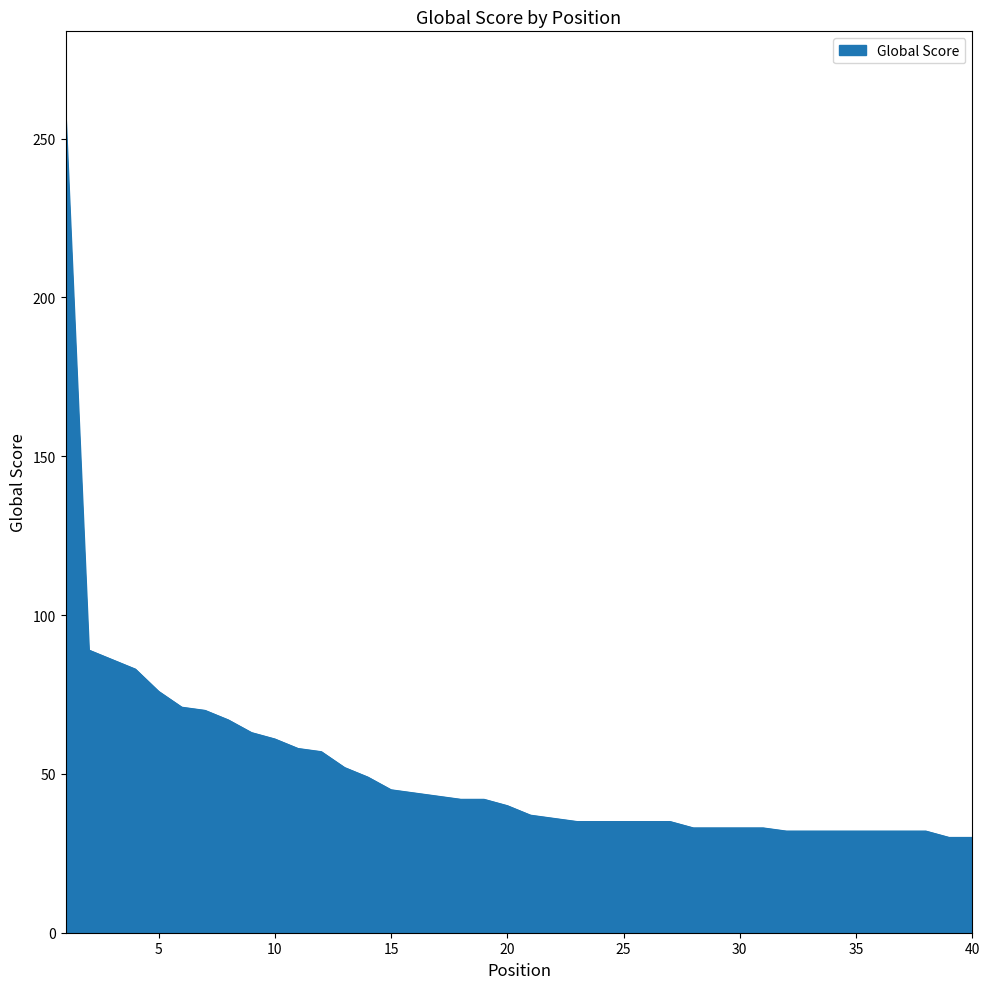

What is the smallest value displayed?

30